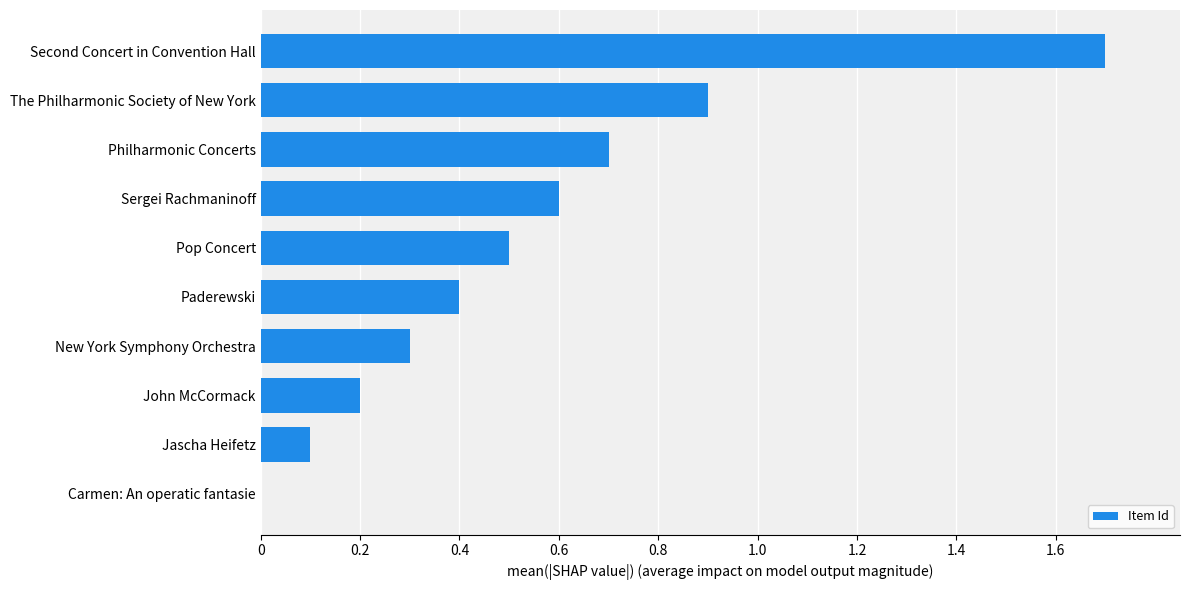

Between Second Concert in Convention Hall and Jascha Heifetz, which is larger?

Second Concert in Convention Hall